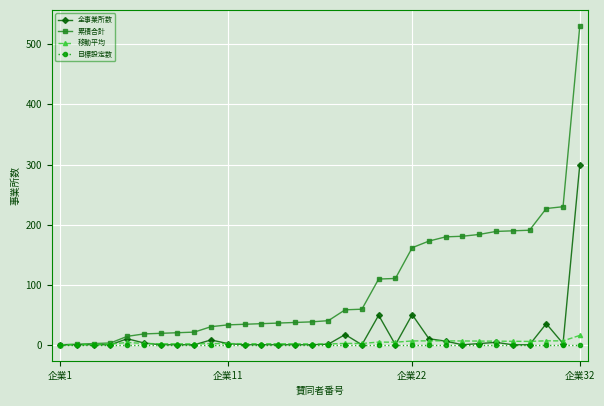

Which series has the largest total across all categories?

累積合計